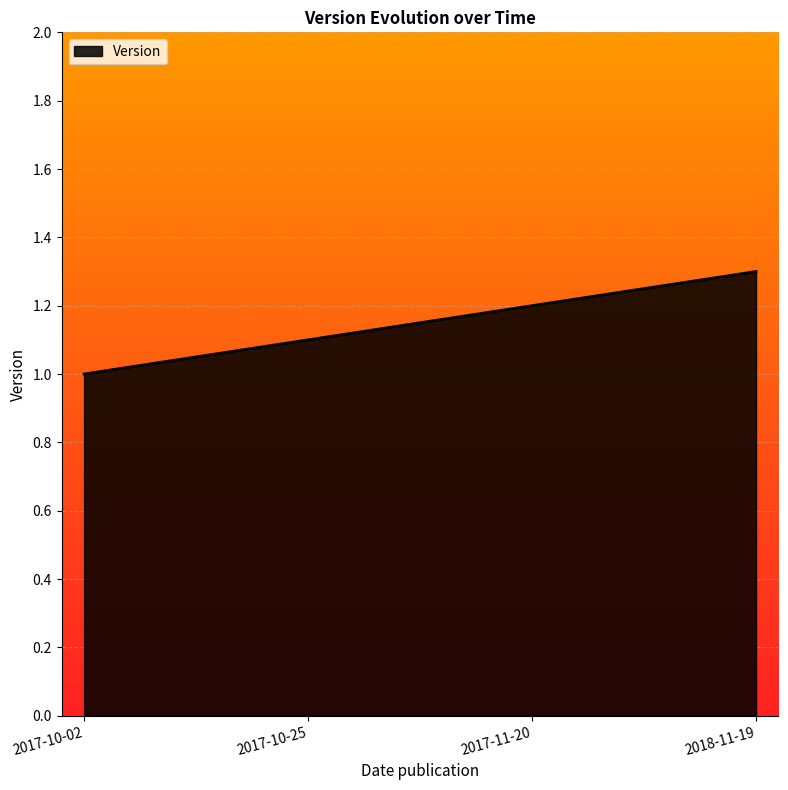

At which label is the value closest to 1?

2017-10-02